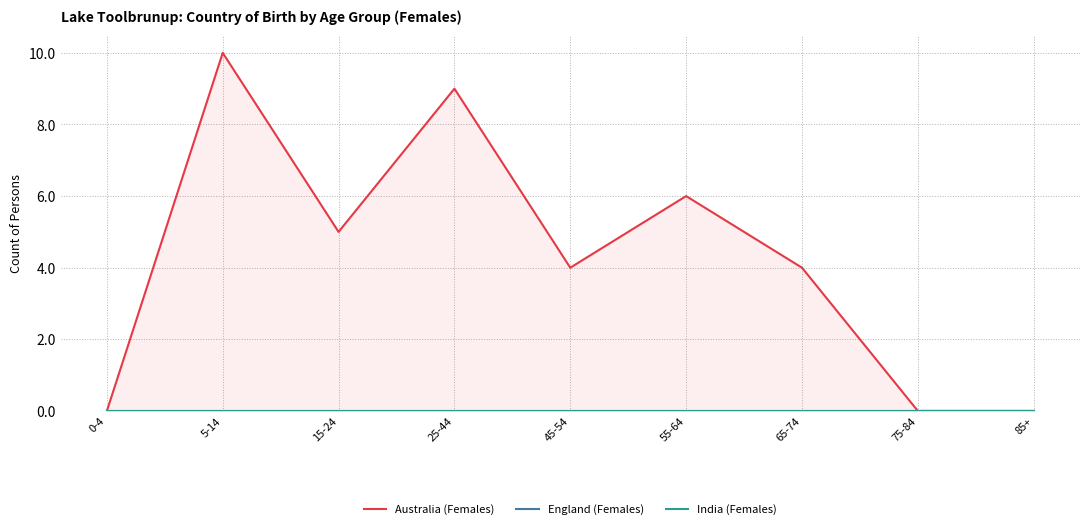

At which category is the sum across all series the highest?

5-14